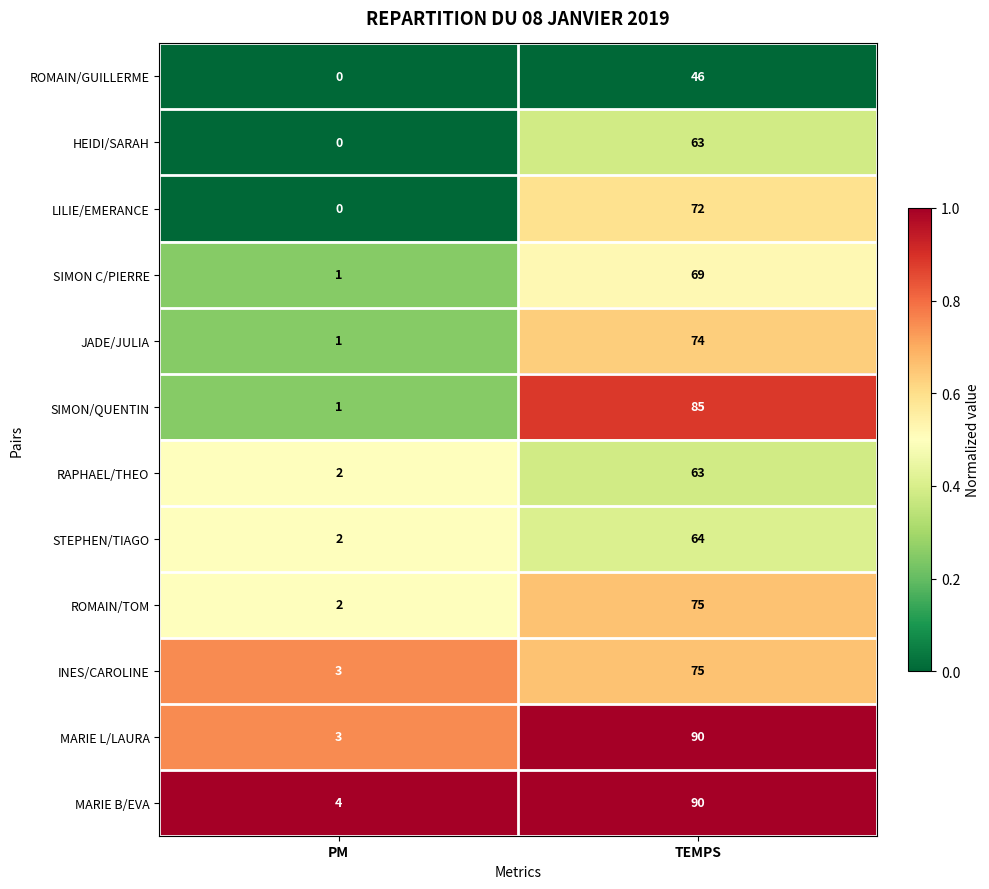

Is the value of INES/CAROLINE at TEMPS greater than the value of HEIDI/SARAH at PM?

Yes